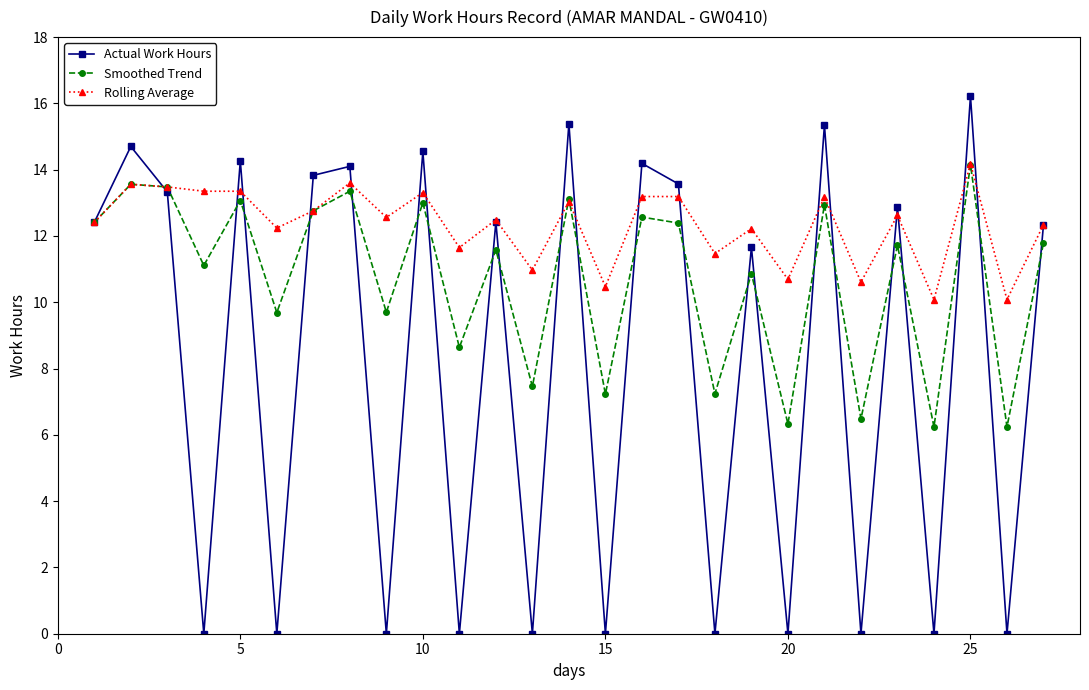

At how many categories does at least one series exceed 5?

27